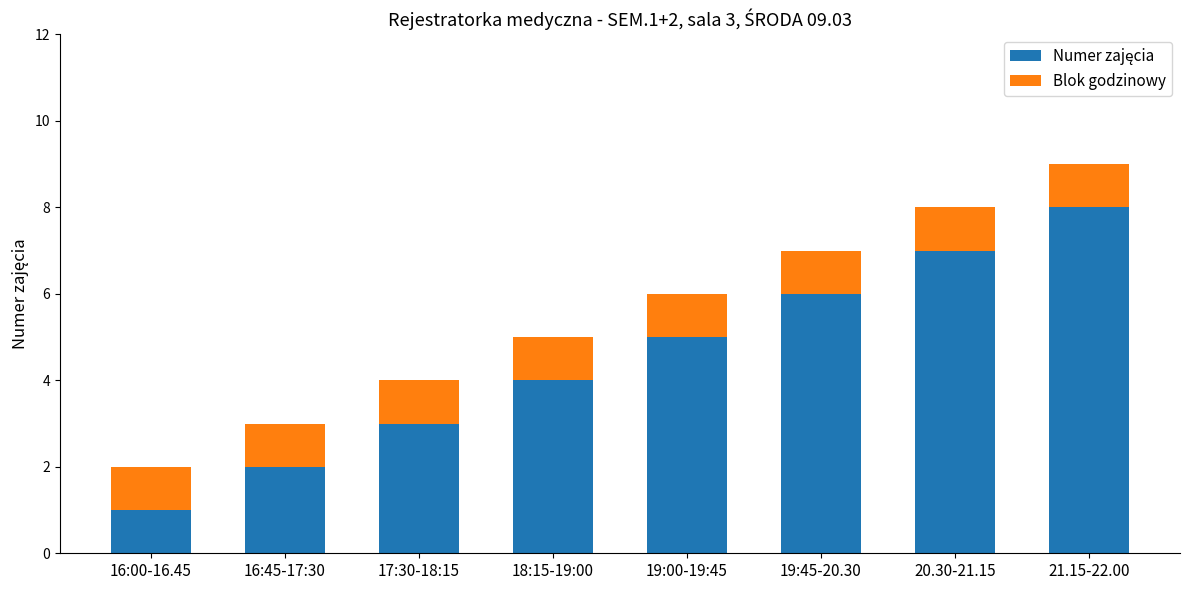

At which category is the sum across all series the highest?

21.15-22.00